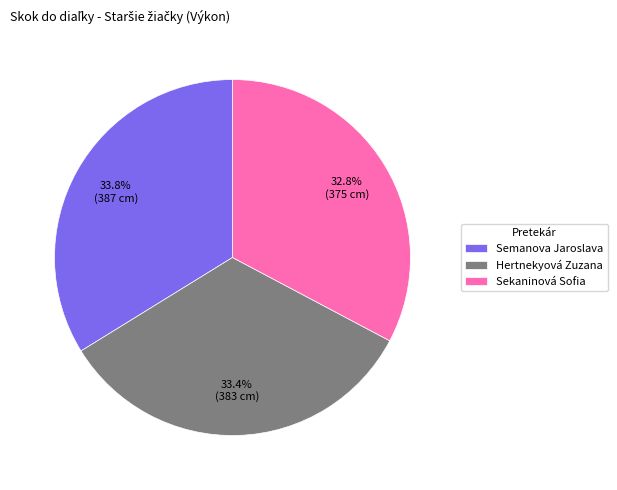

What percentage is NOT represented by Semanova Jaroslava?

66.2%